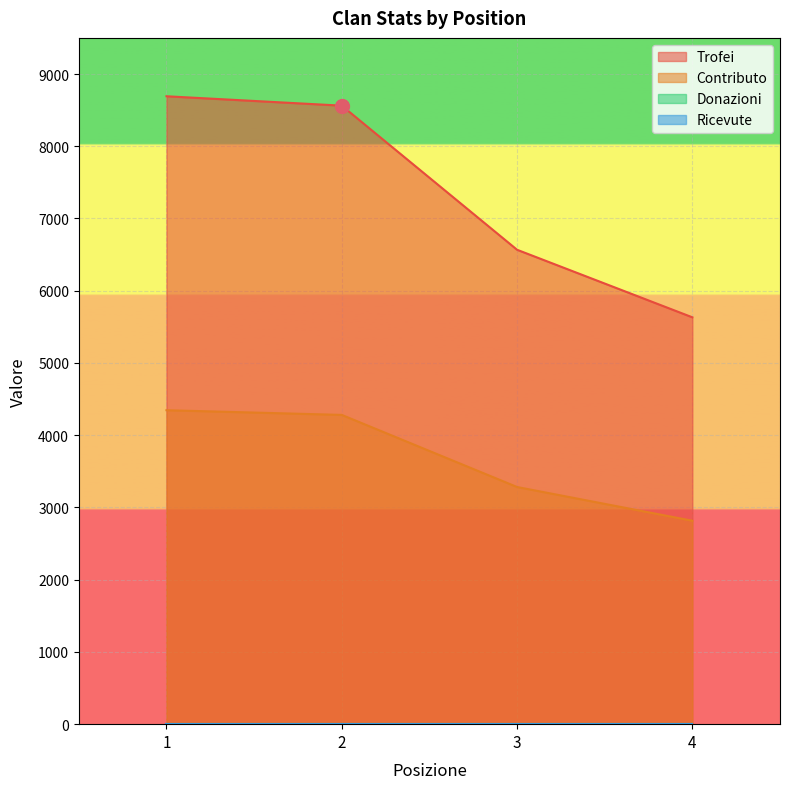

Where is Contributo nearest to the value 3581?

3